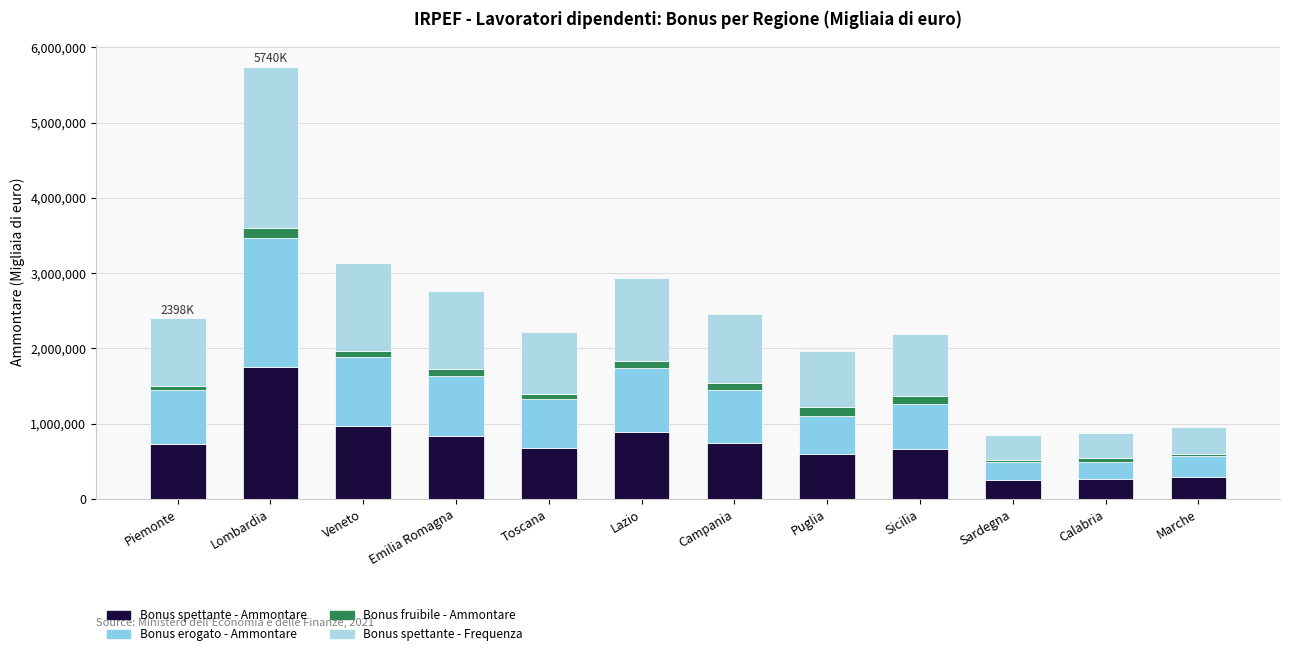

True or false: Bonus fruibile - Ammontare has a value of 60056 at Piemonte.

True